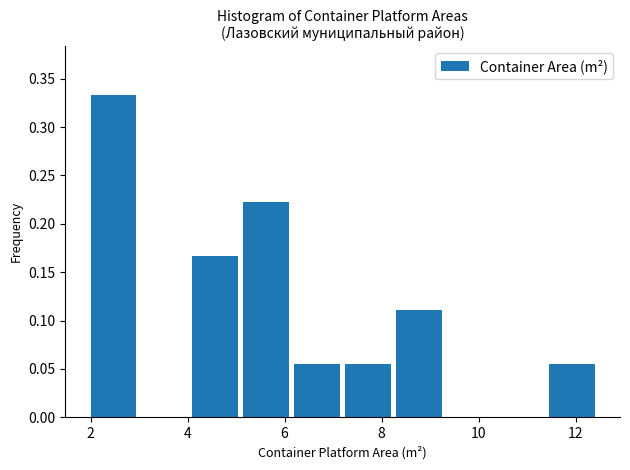

Reading left to right, list every bar in this chart as the range it spans on the x-axis followed by its height. Neither the bar edges nor the heights are printed on the chart, so give them approximately, as read against the axes.

2.00 to 3.05: 0.335
3.05 to 4.10: 0
4.10 to 5.15: 0.165
5.15 to 6.20: 0.220
6.20 to 7.25: 0.055
7.25 to 8.30: 0.055
8.30 to 9.35: 0.110
9.35 to 10.40: 0
10.40 to 11.45: 0
11.45 to 12.50: 0.055